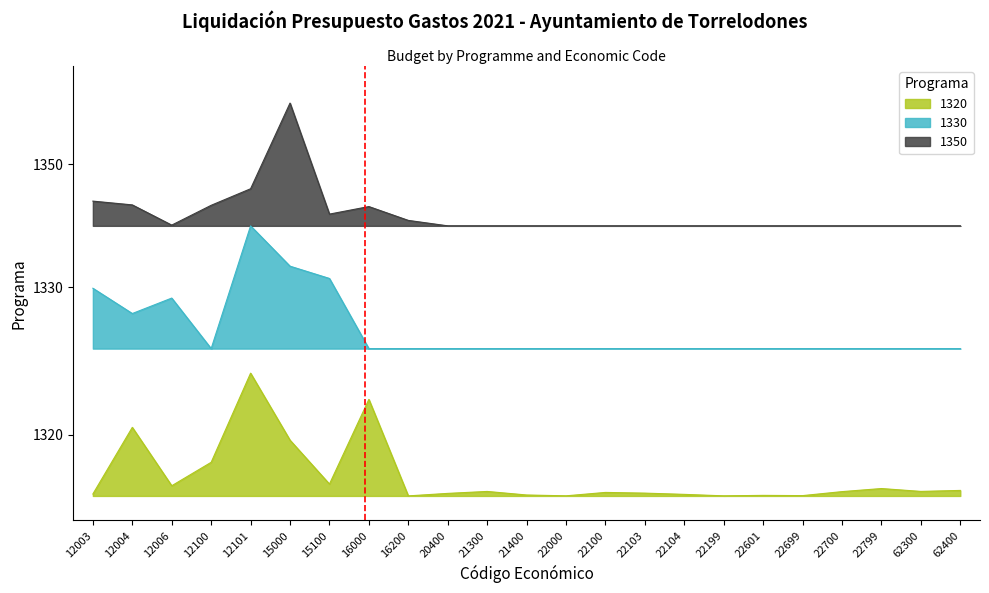

What is the difference between the second highest and minimum values in the 1330 series?

0.7